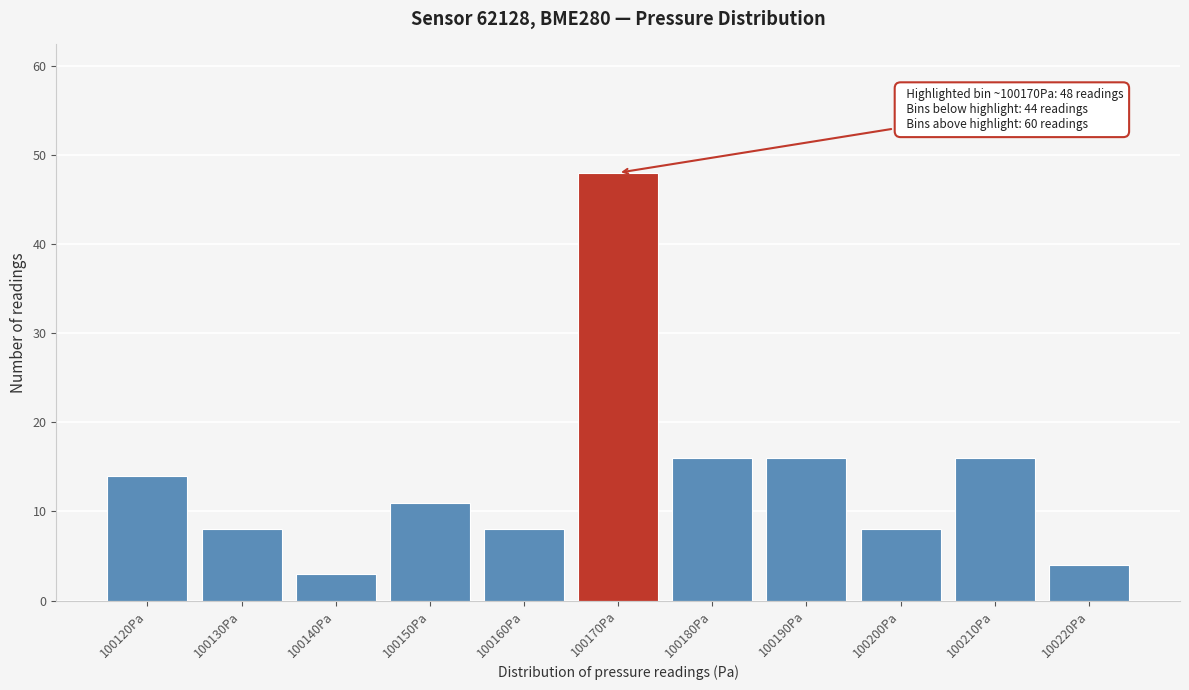

Reading right to left, what are all the values shown in this chart?

100220Pa=4	100210Pa=16	100200Pa=8	100190Pa=16	100180Pa=16	100170Pa=48	100160Pa=8	100150Pa=11	100140Pa=3	100130Pa=8	100120Pa=14